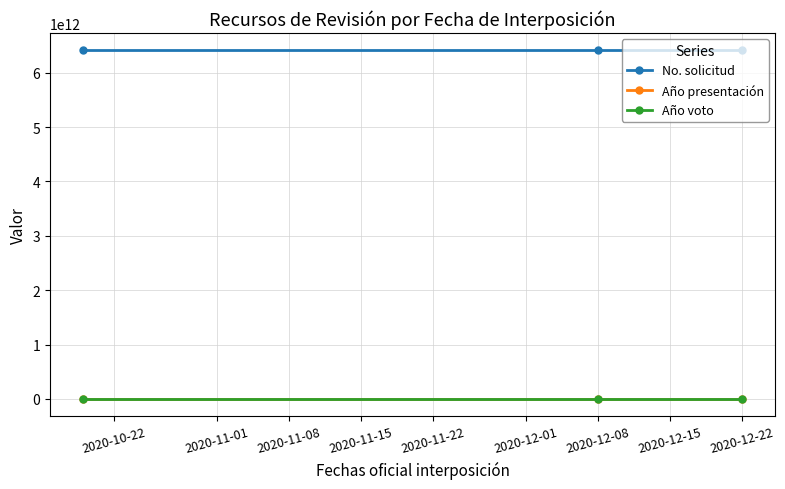

What is the greatest value displayed?

6410000005720